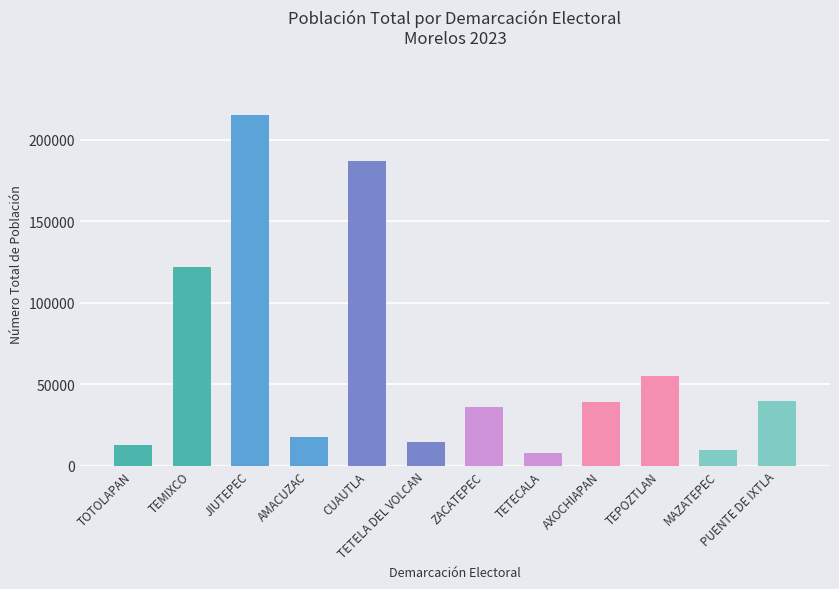

Is it true that the value at MAZATEPEC is 9653?

True